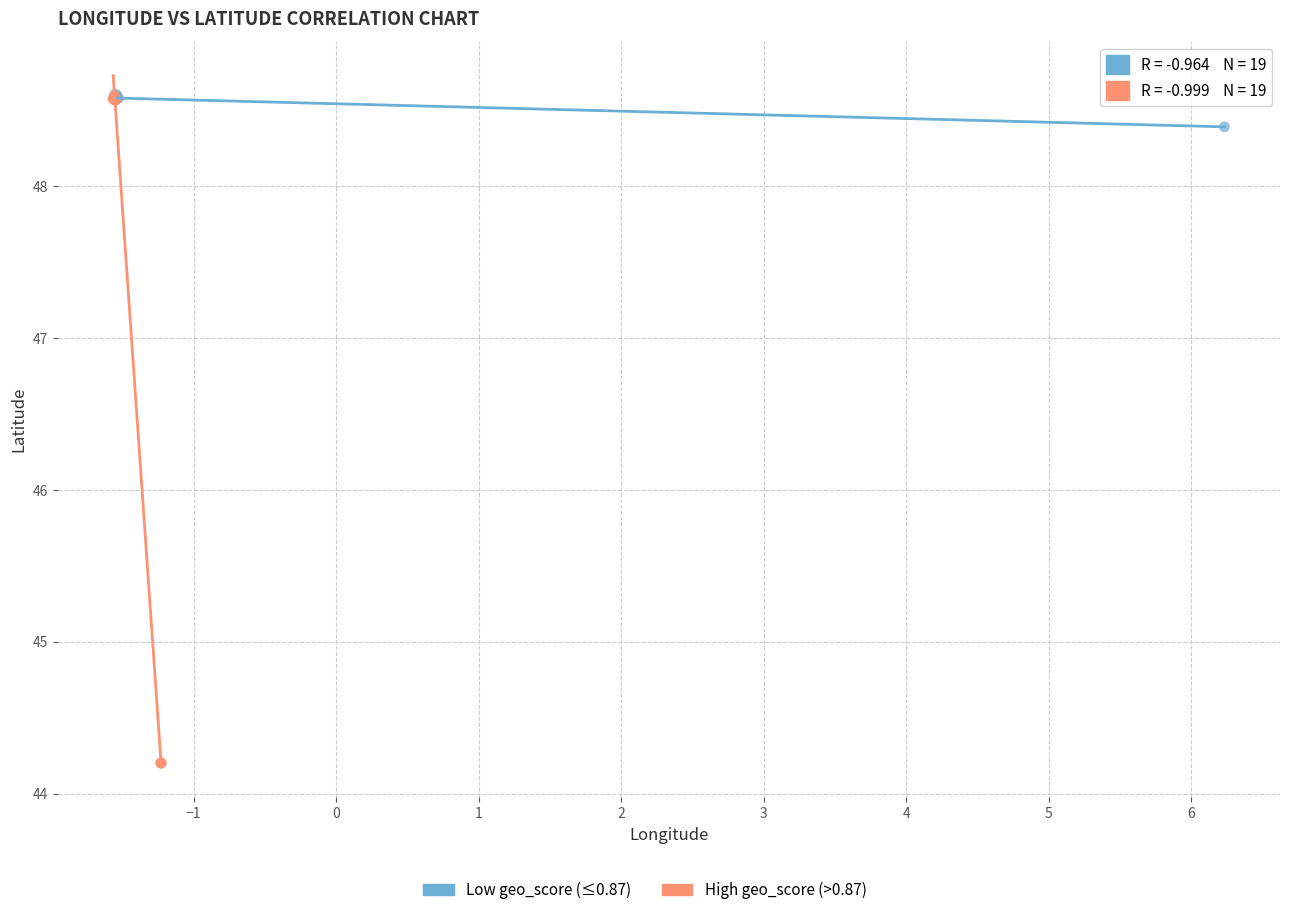

Which series contains the lowest Y value?

High geo_score (>0.87)